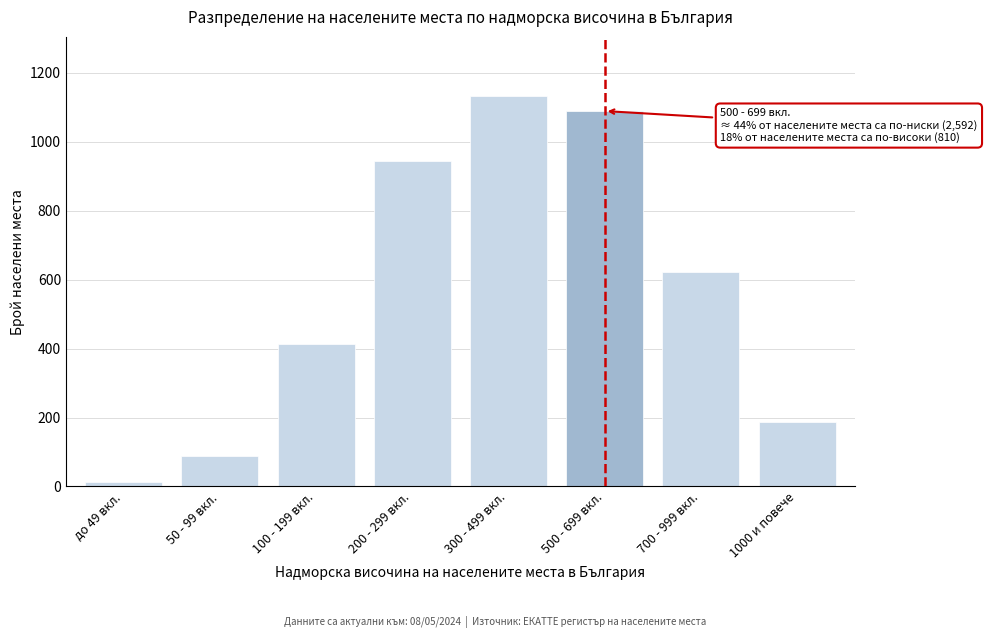

Reading left to right, what are all the values shown in this chart?

до 49 вкл.=12	50 - 99 вкл.=89	100 - 199 вкл.=412	200 - 299 вкл.=945	300 - 499 вкл.=1134	500 - 699 вкл.=1089	700 - 999 вкл.=623	1000 и повече=187